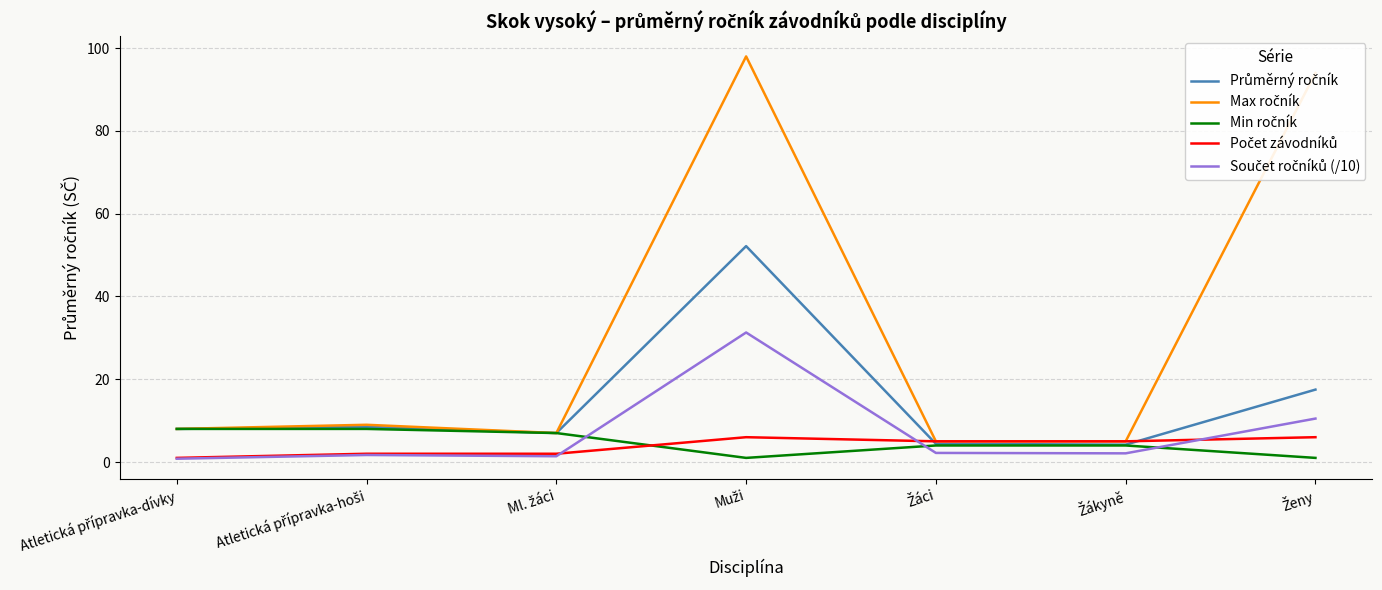

What is the maximum value shown in the chart?

98.0